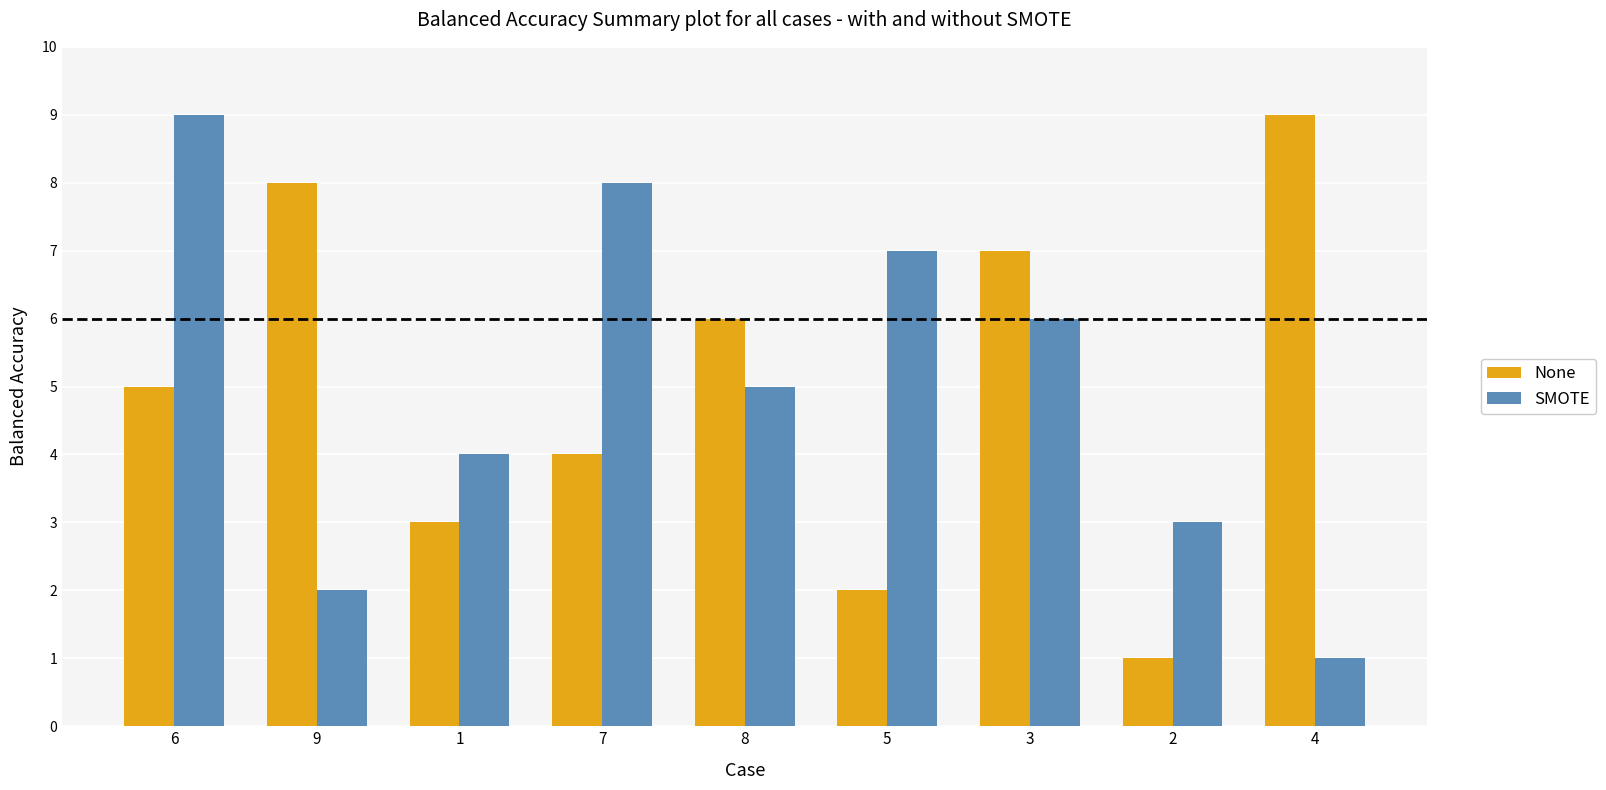

The None series shows 5 at 7. True or false?

False